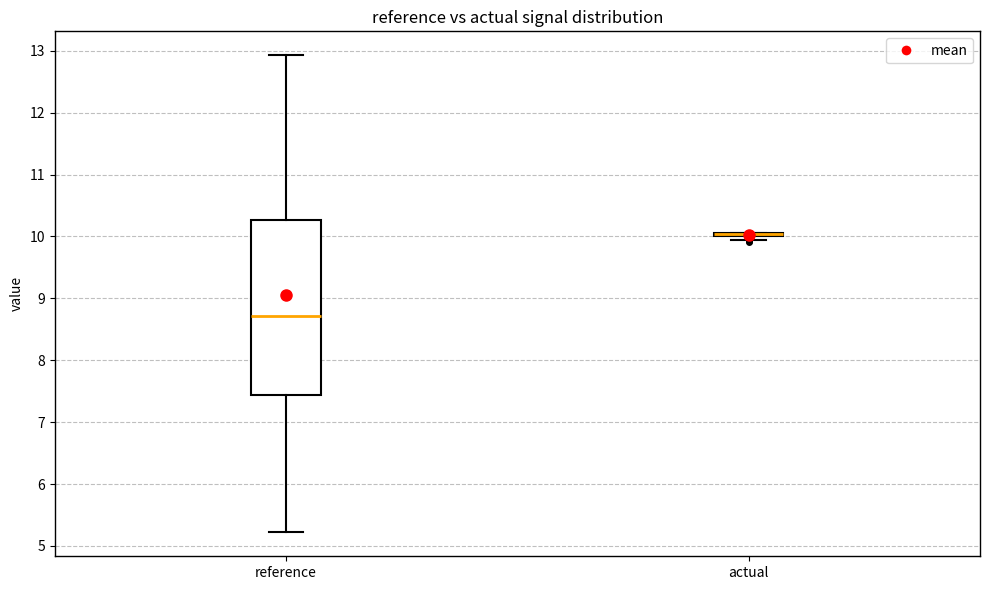

Where does the lower whisker of the box for reference end on the y-axis? The values are not printed on the chart, so give them approximately, as read against the axis.

5.2